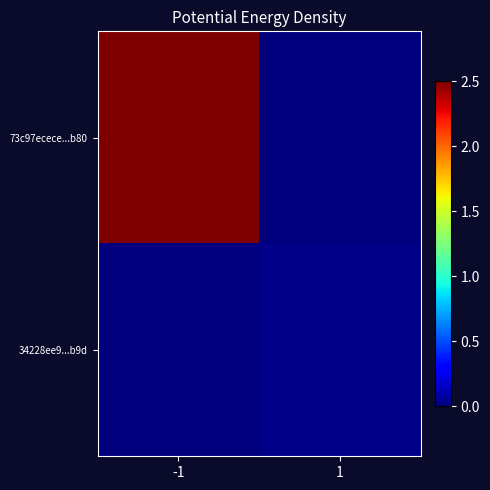

Between -1 and 1, which series saw the biggest shift?

73c97ecece...b80